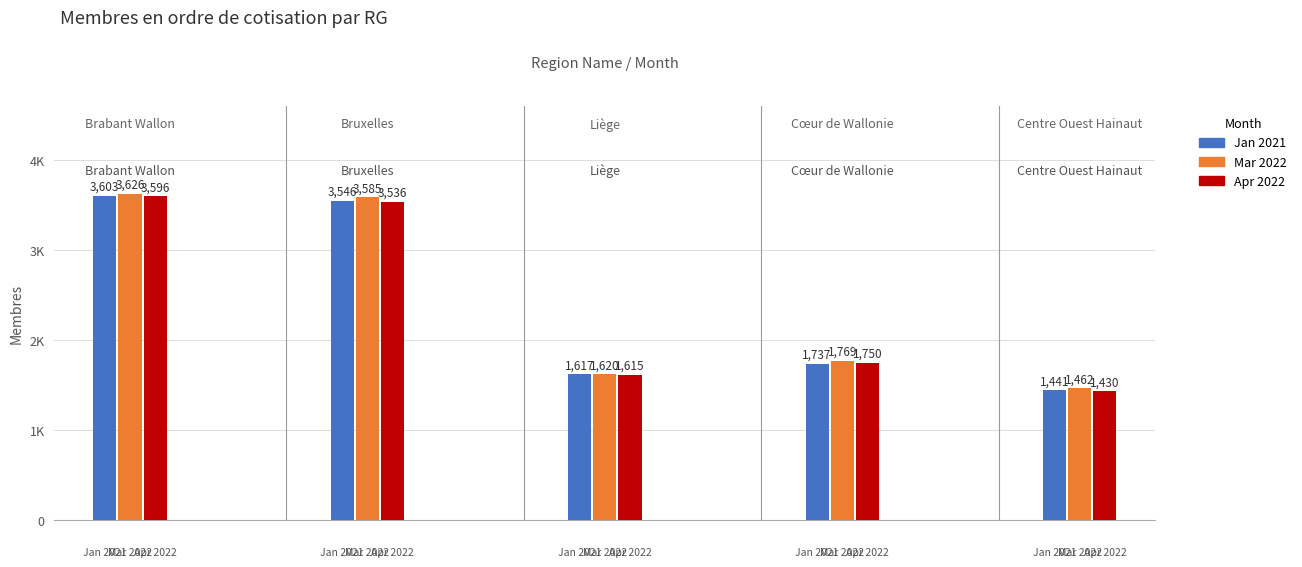

Rank the series by their maximum value, from highest to lowest.

Mar 2022, Jan 2021, Apr 2022